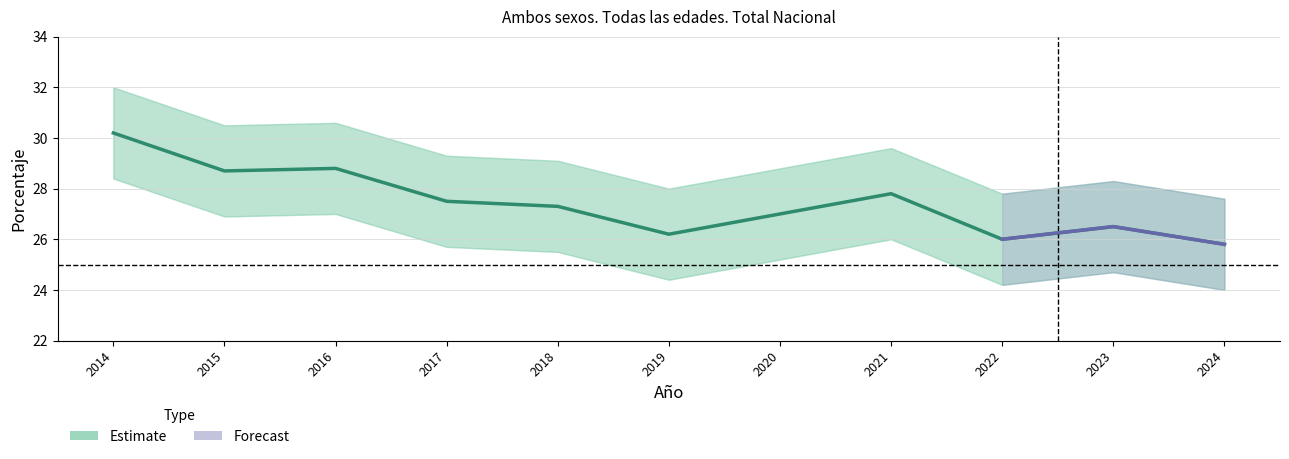

Rank the categories by value from lowest to highest.

2024, 2022, 2019, 2023, 2020, 2018, 2017, 2021, 2015, 2016, 2014